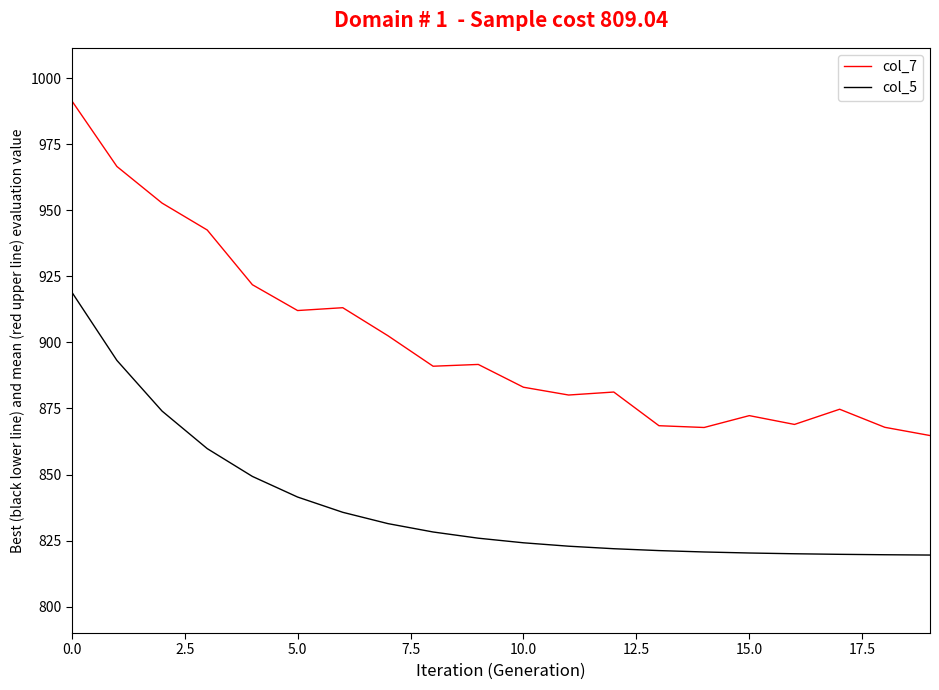

Rank the series by their maximum value, from lowest to highest.

col_5, col_7